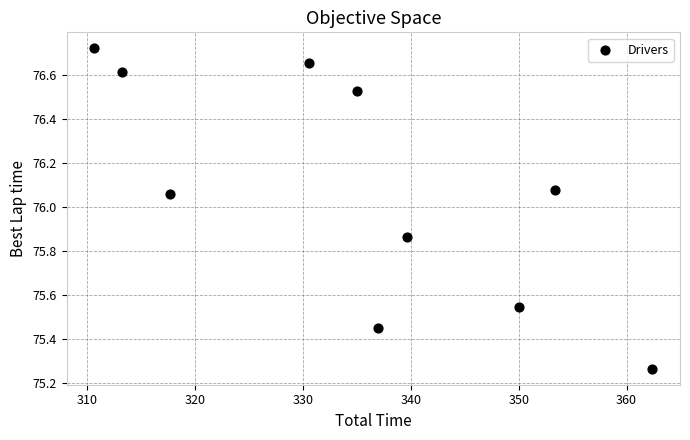

What is the range of X values (max minus min)?

51.7